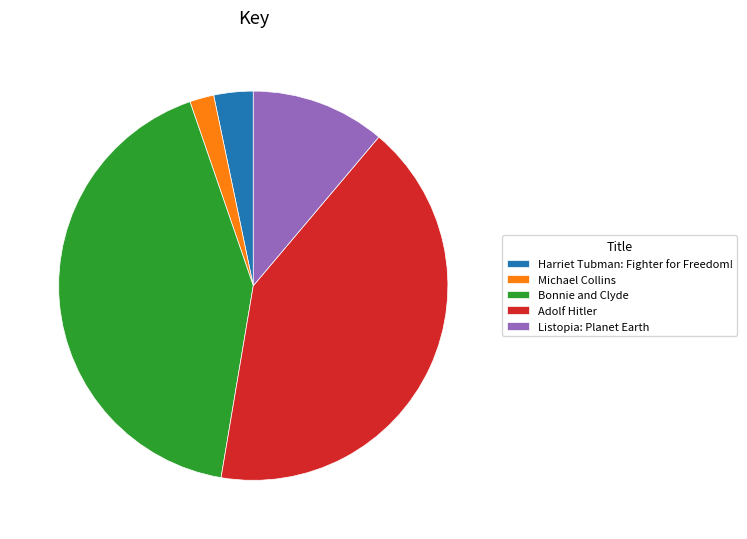

Is there a majority slice in this chart?

No